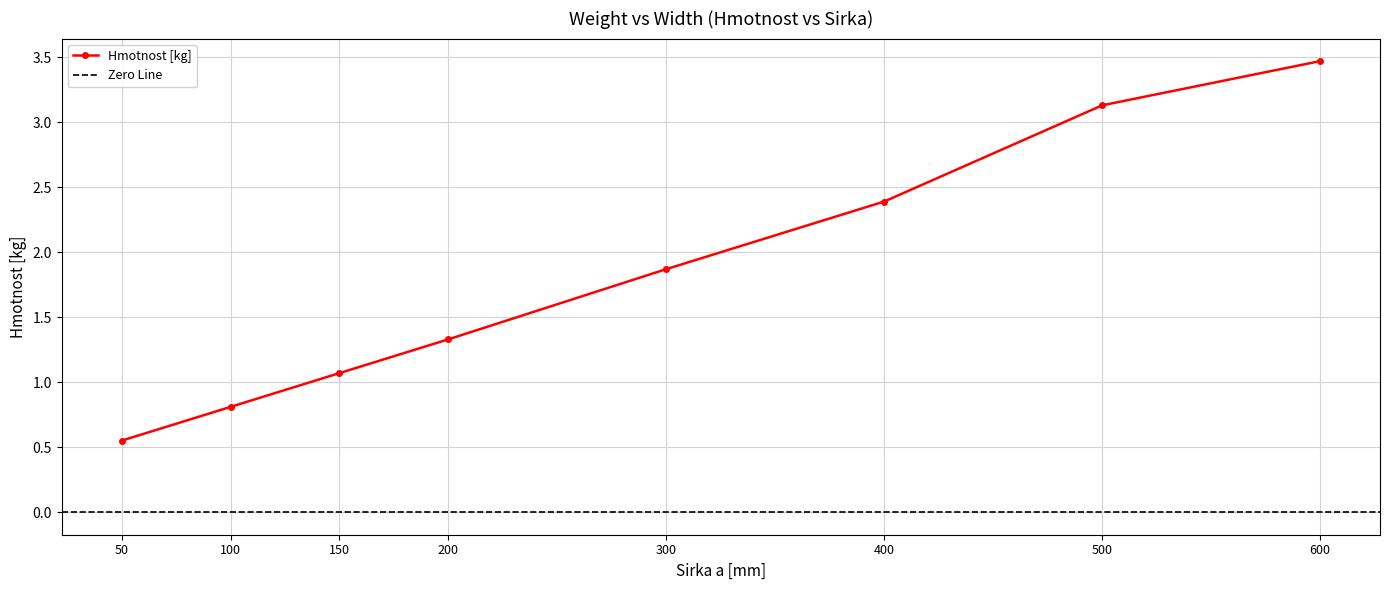

Count the number of categories in the chart.

8